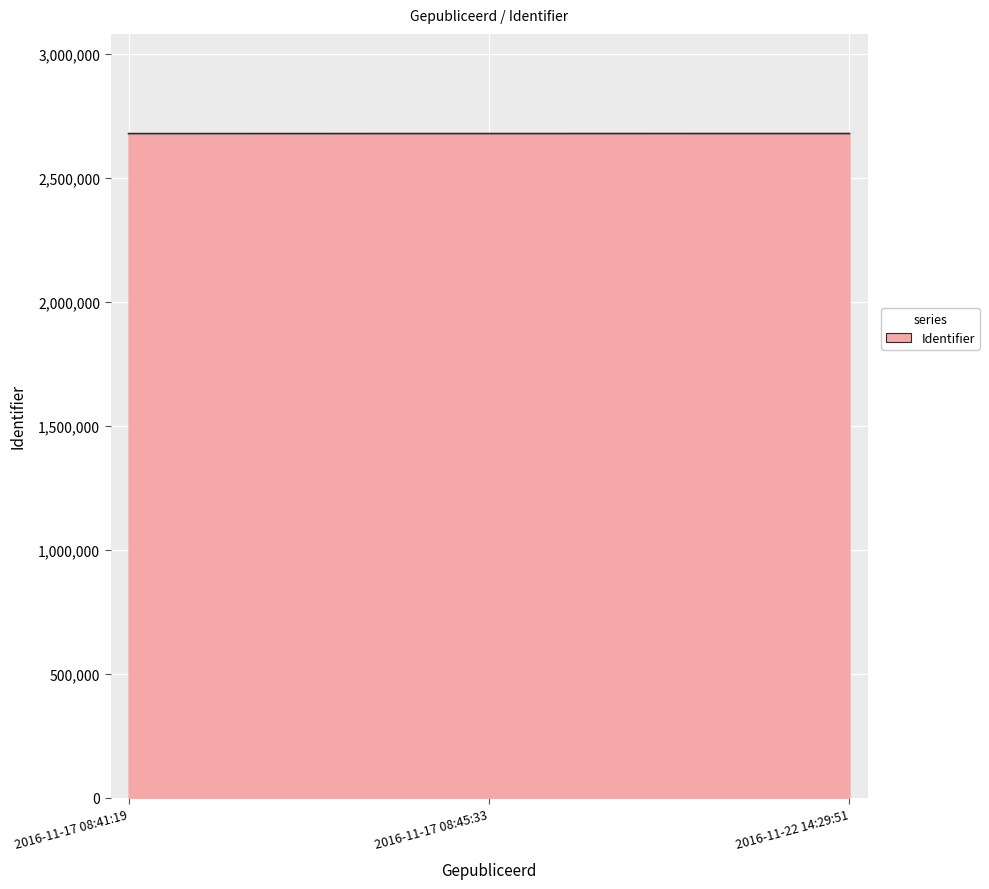

What is the greatest value displayed?

2678381.9